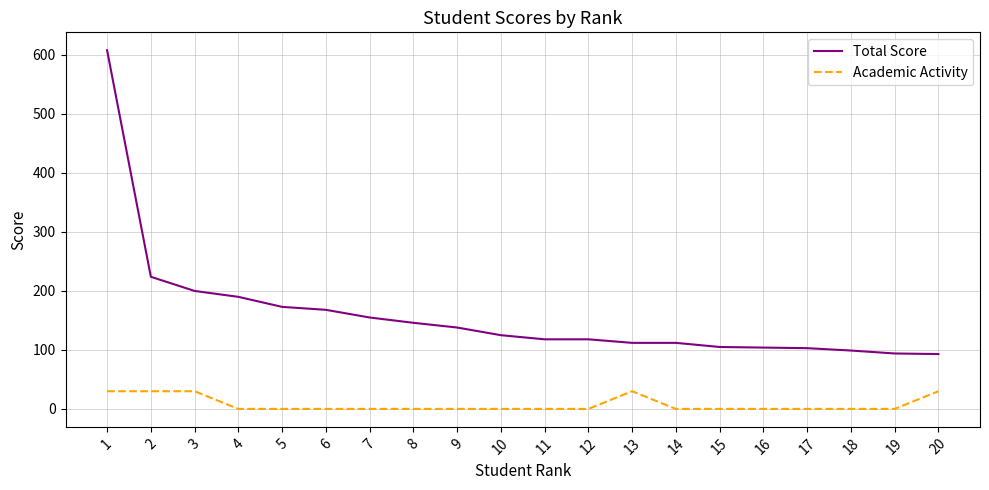

The value of Total Score at 18 is 99. True or false?

True